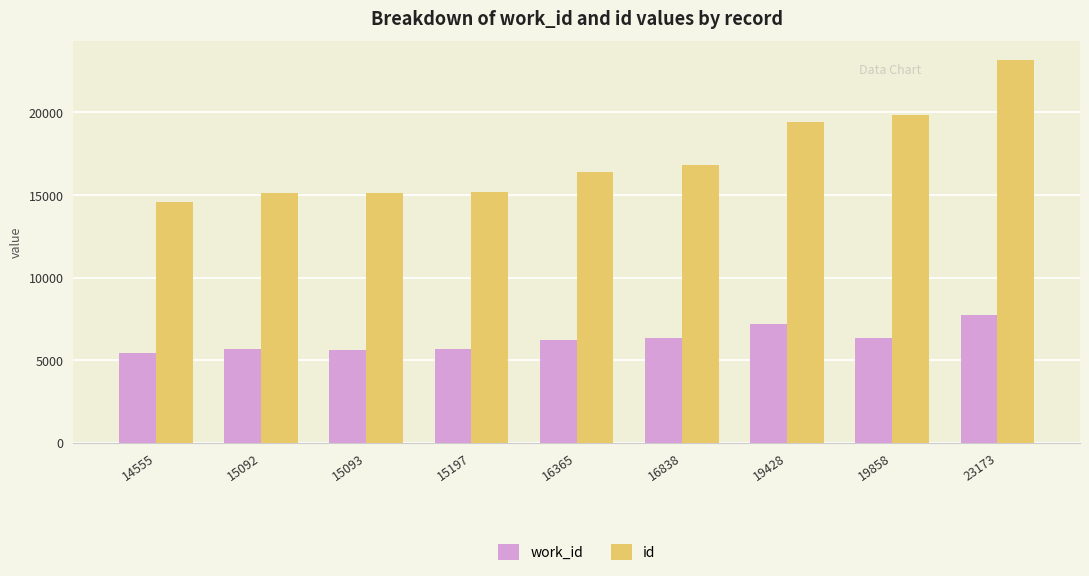

True or false: work_id has a value of 2575 at 15197.

False